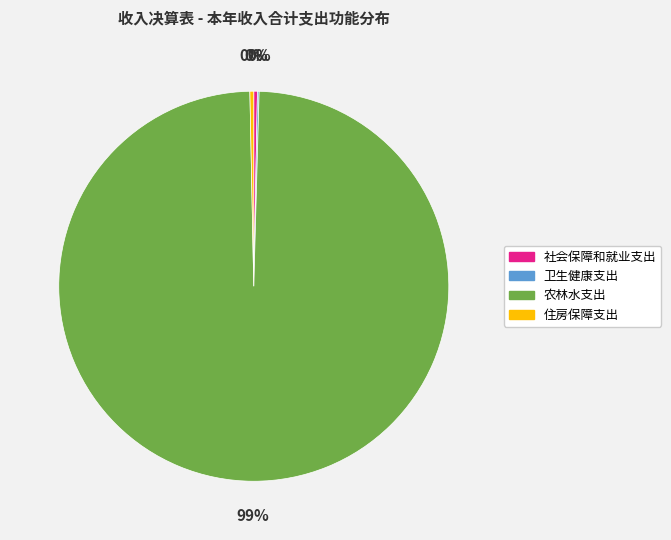

What is the majority slice?

农林水支出